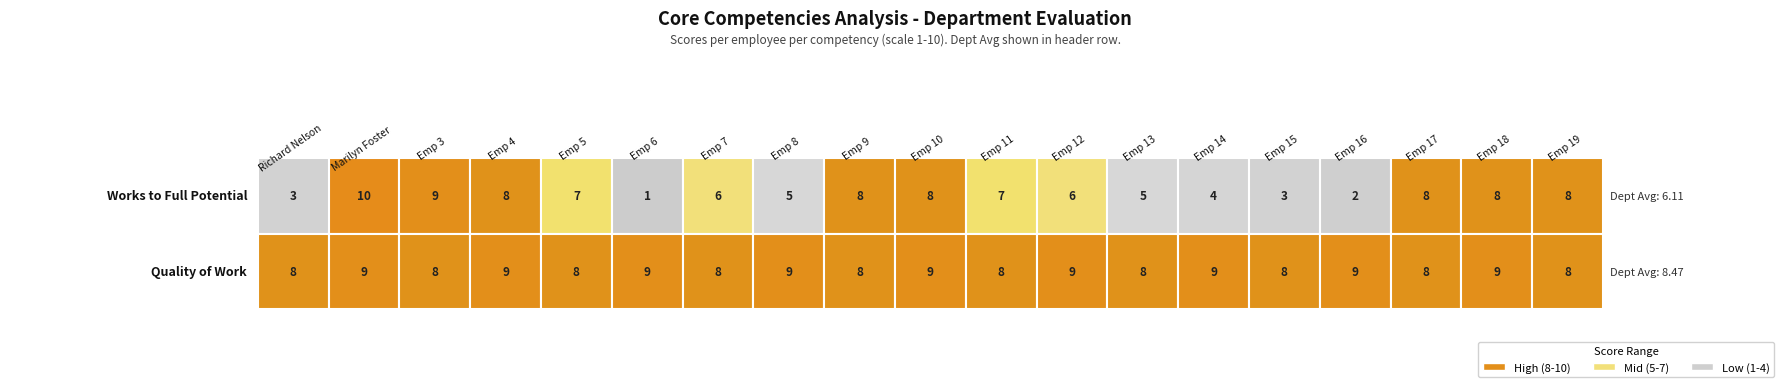

Reading left to right, transcribe all the data shown in this chart.

Works to Full Potential: 0=3	1=10	2=9	3=8	4=7	5=1	6=6	7=5	8=8	9=8	10=7	11=6	12=5	13=4	14=3	15=2	16=8	17=8	18=8
Quality of Work: 0=8	1=9	2=8	3=9	4=8	5=9	6=8	7=9	8=8	9=9	10=8	11=9	12=8	13=9	14=8	15=9	16=8	17=9	18=8